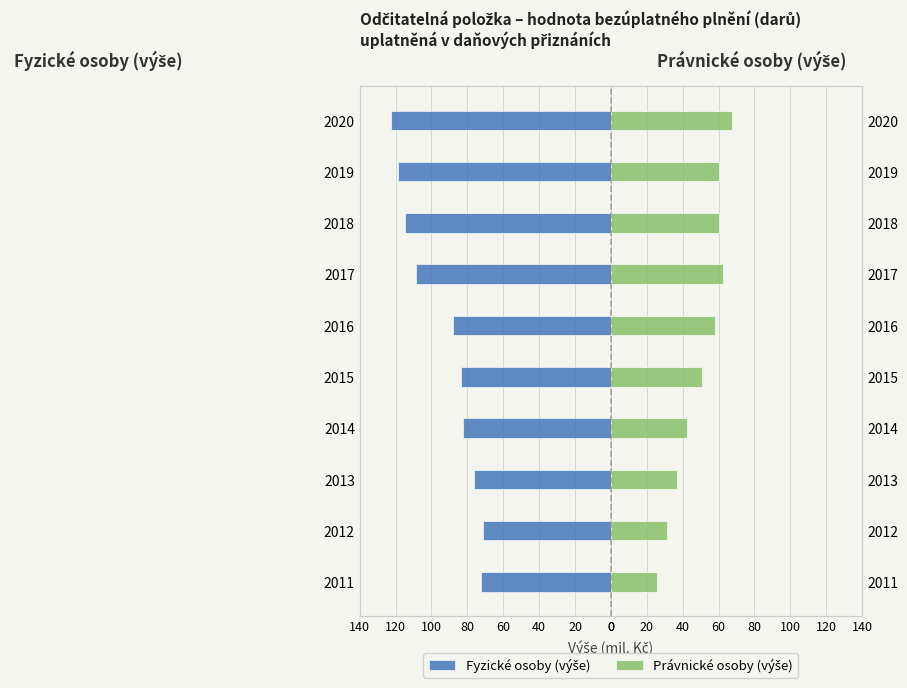

What is the smallest value displayed?

-122.4